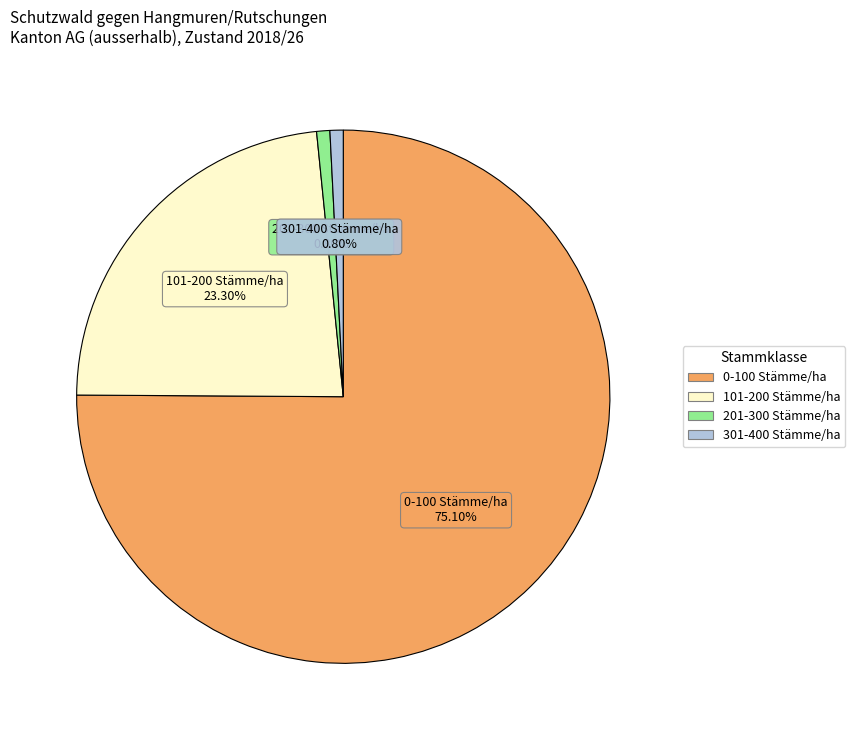

What is the largest slice in the pie chart?

0-100 Stämme/ha